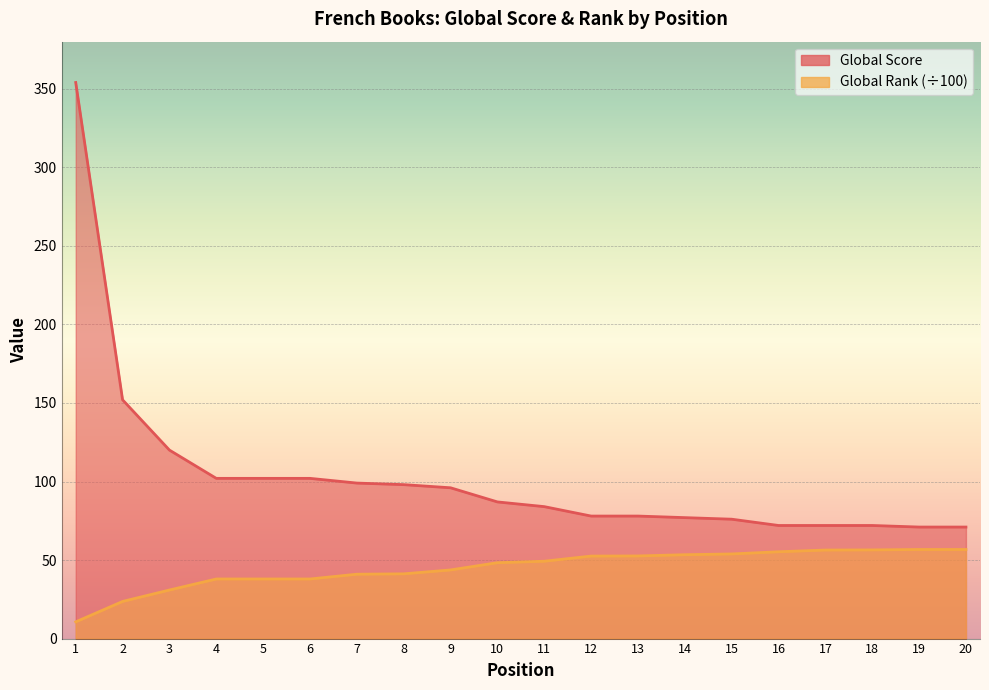

At how many categories does at least one series exceed 94?

9